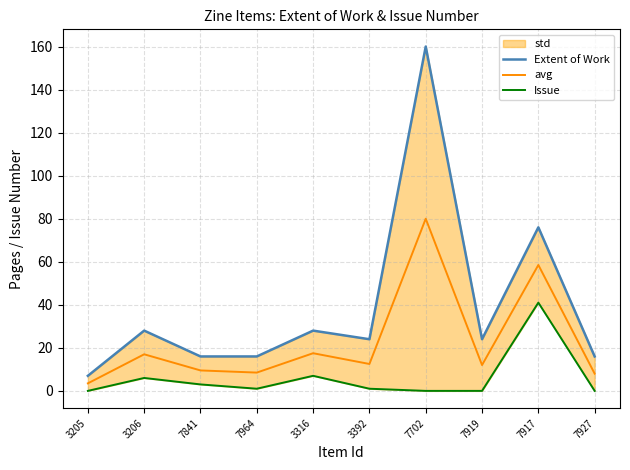

True or false: avg has more than 1 interior local peaks.

True